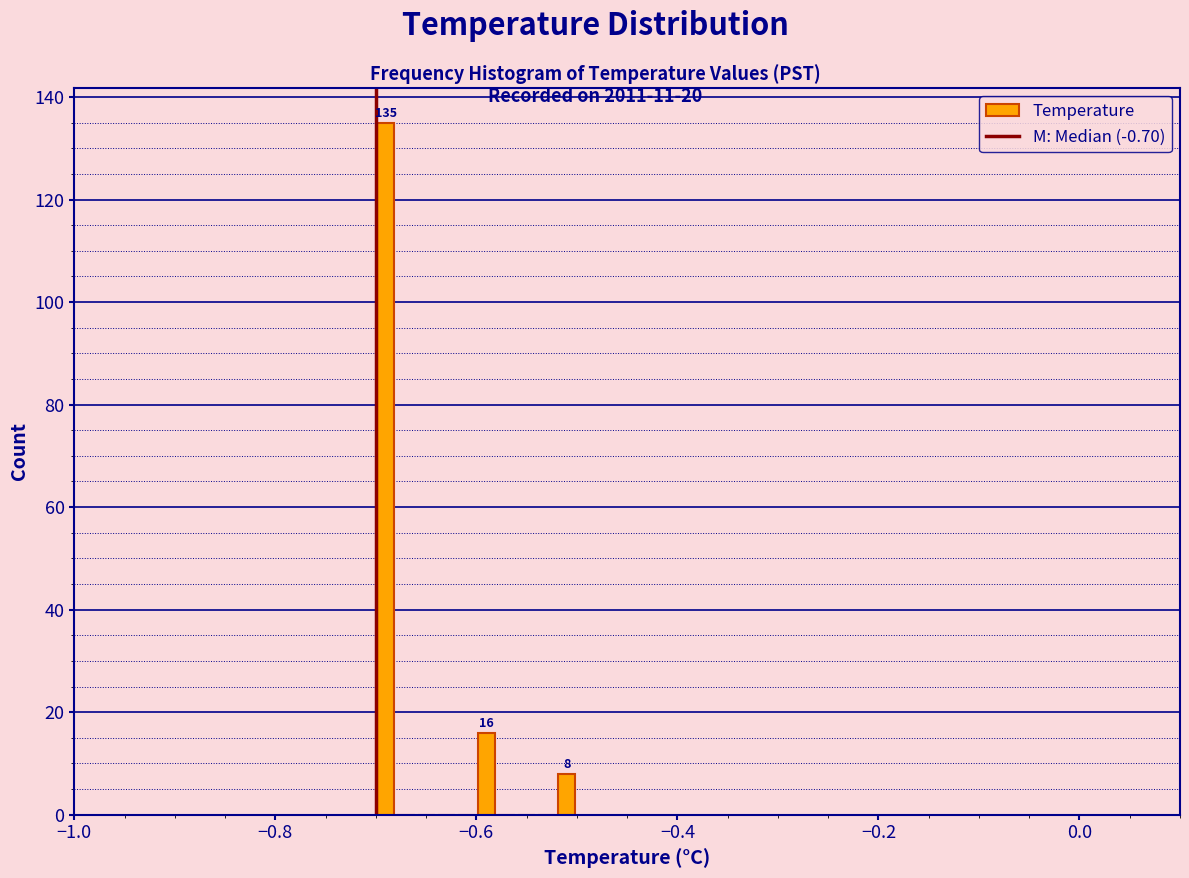

Read against the x-axis, roughly where is the centre of the tallest bar?

-0.68